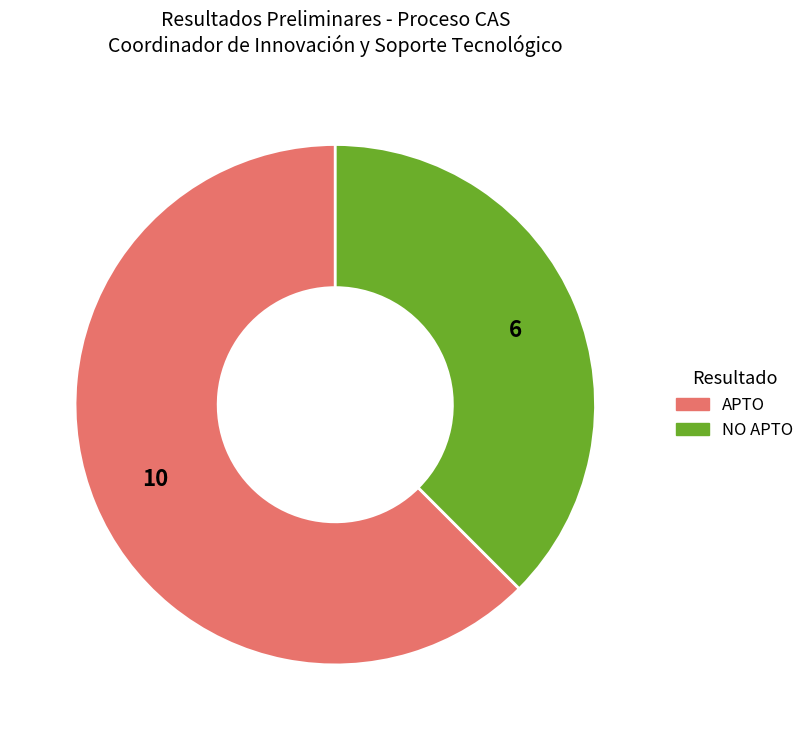

Which slice represents more than half of the pie?

APTO